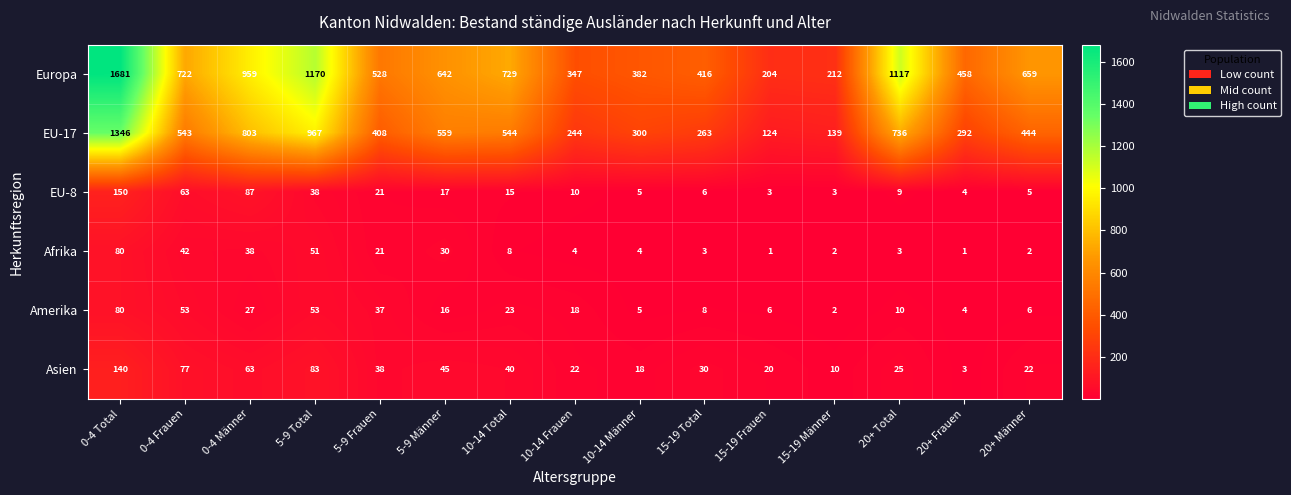

The Afrika series shows 23 at 0-4 Männer. True or false?

False